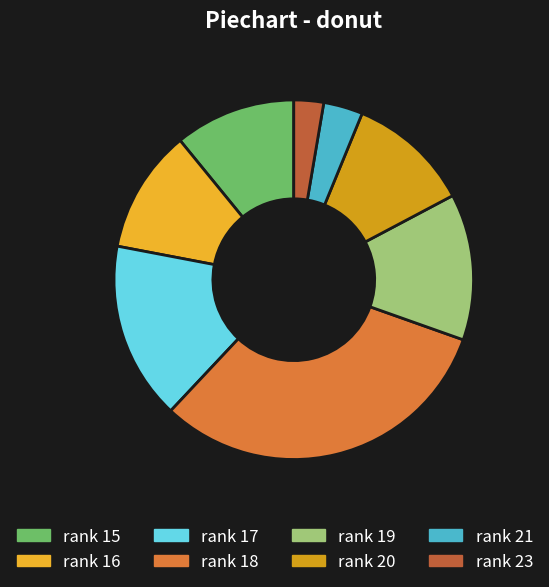

How many segments does this pie chart have?

8